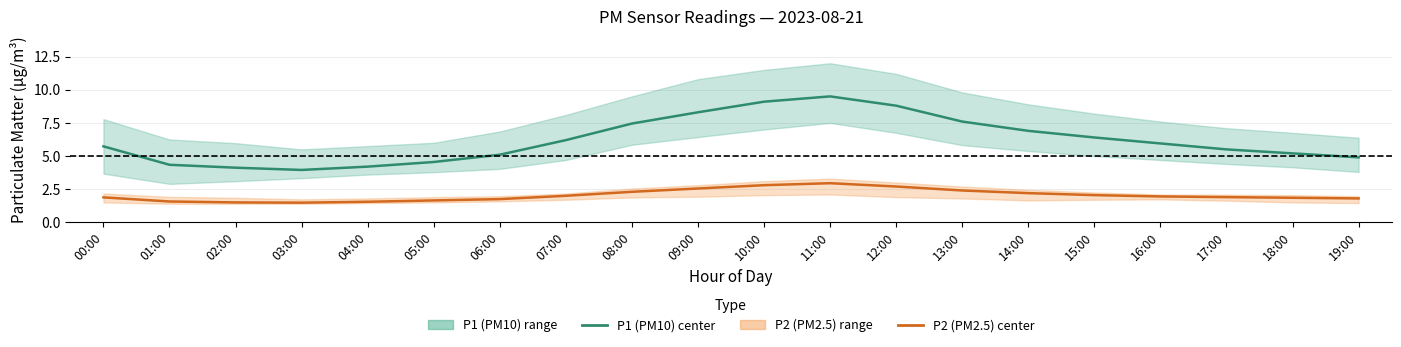

What is the difference between the highest and lowest values at 00:00?

3.9